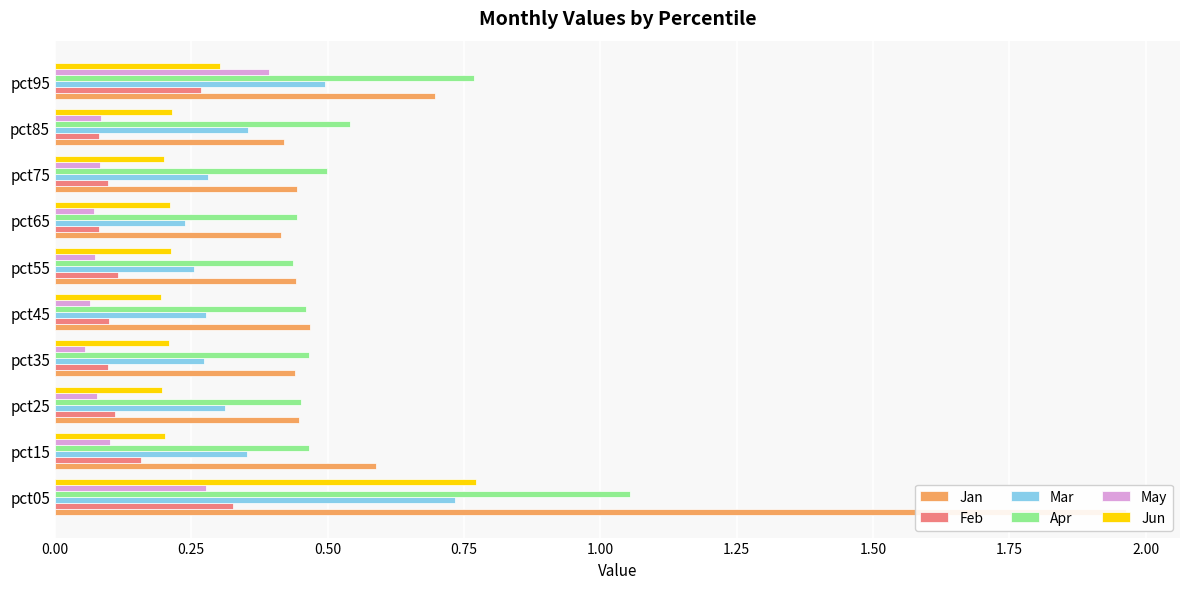

Reading left to right, what are all the values shown in this chart?

Jan: 2.0	0.6	0.4	0.4	0.5	0.4	0.4	0.4	0.4	0.7
Feb: 0.3	0.2	0.1	0.1	0.1	0.1	0.1	0.1	0.1	0.3
Mar: 0.7	0.4	0.3	0.3	0.3	0.3	0.2	0.3	0.4	0.5
Apr: 1.1	0.5	0.5	0.5	0.5	0.4	0.4	0.5	0.5	0.8
May: 0.3	0.1	0.1	0.1	0.1	0.1	0.1	0.1	0.1	0.4
Jun: 0.8	0.2	0.2	0.2	0.2	0.2	0.2	0.2	0.2	0.3